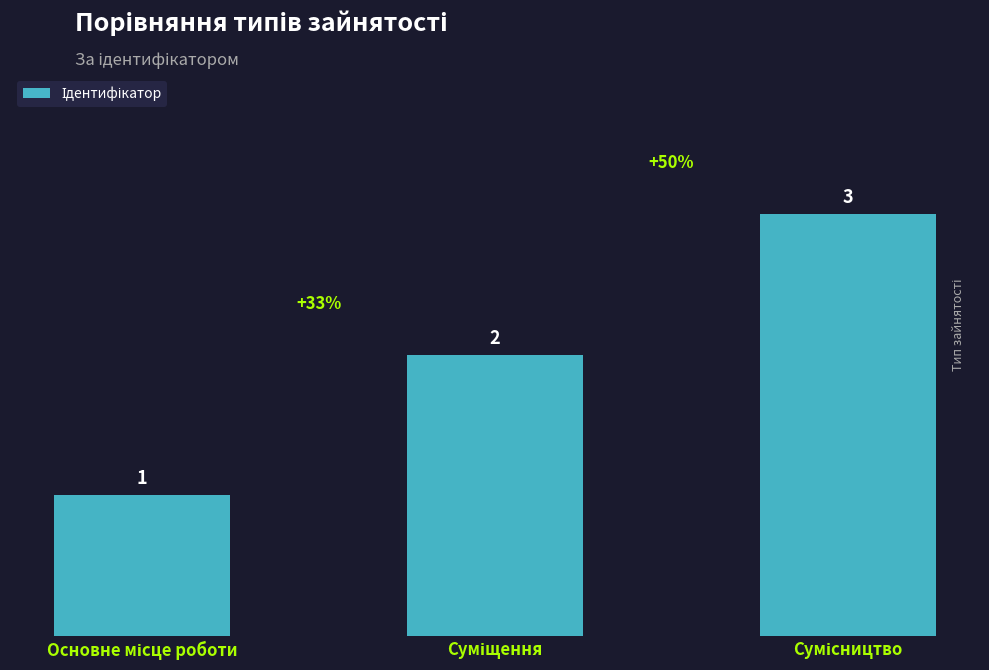

How many bars are there in total?

3